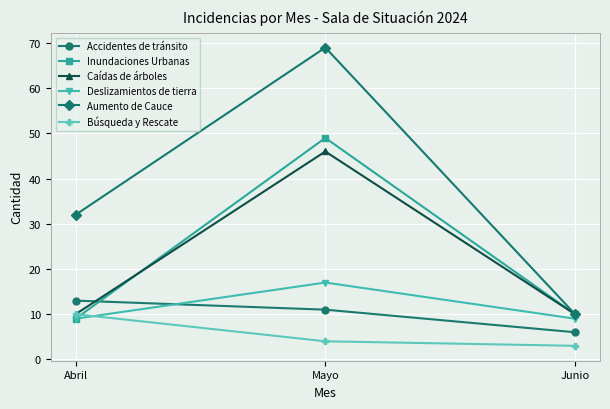

What is the spread (max minus min) of values at Mayo?

65